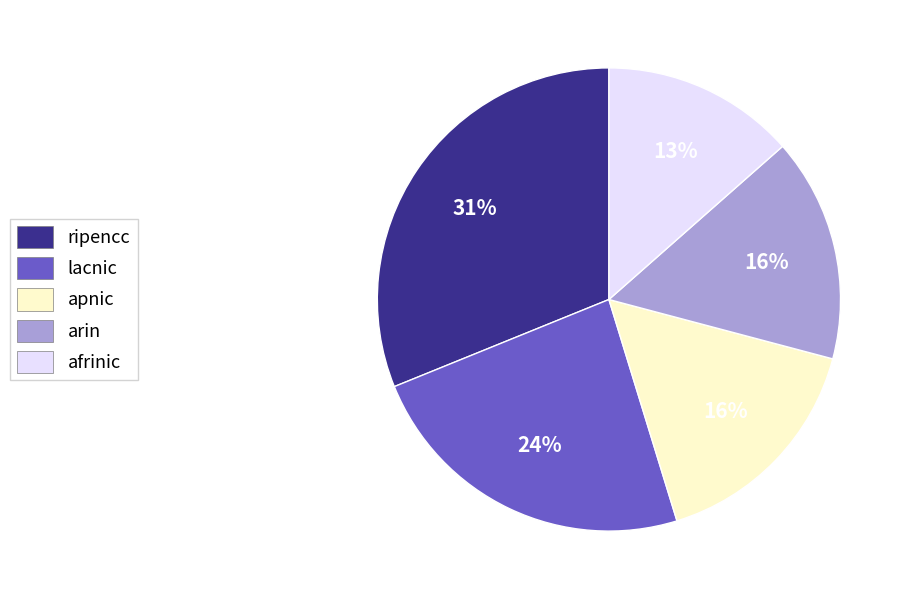

How many segments does this pie chart have?

5